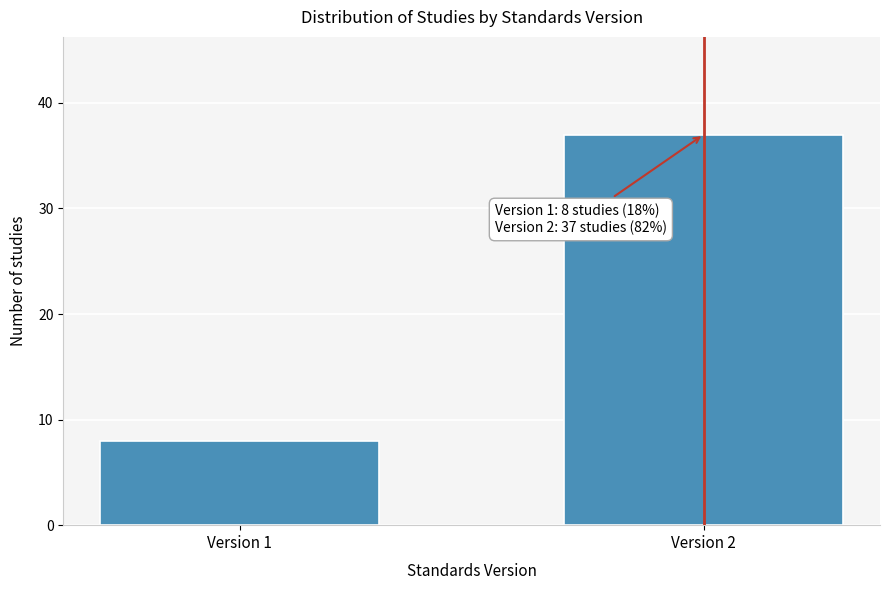

Reading left to right, what are all the values shown in this chart?

8	37